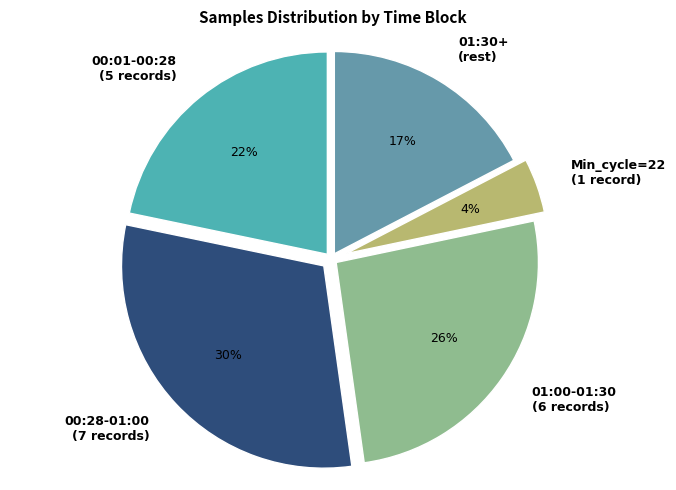

Does any single category account for the majority?

No